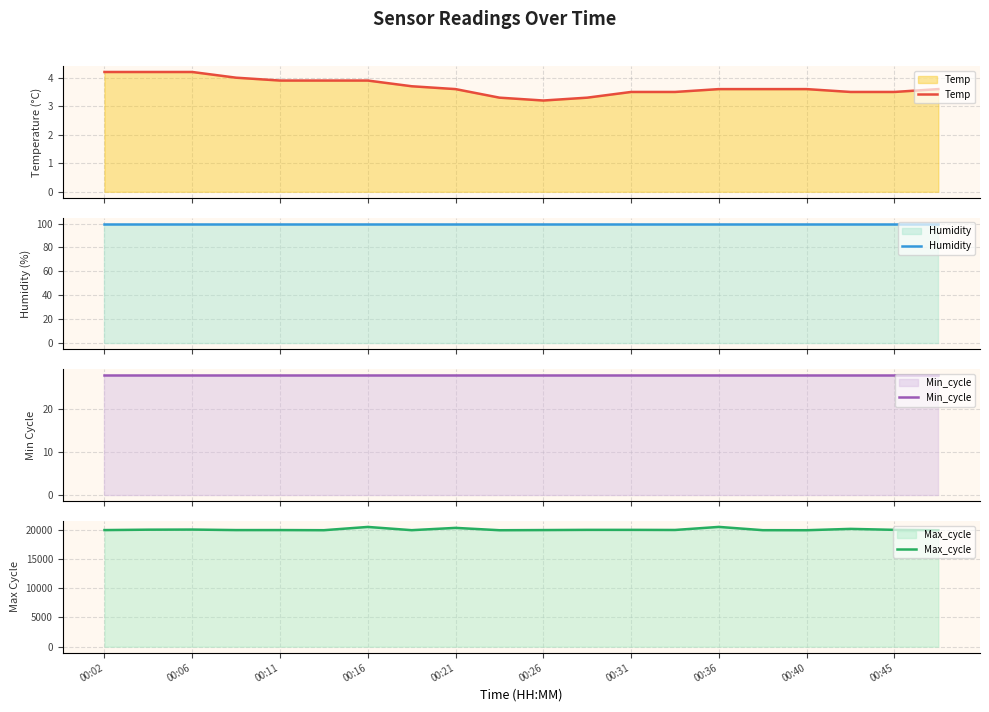

List the series in order of their peak value, highest first.

Max_cycle, Humidity, Min_cycle, Temp